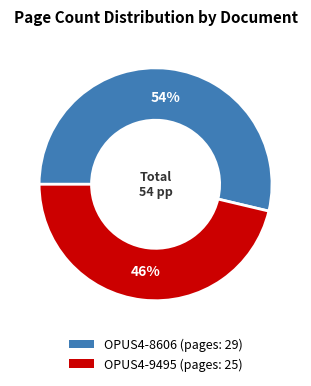

Which slice is the largest?

OPUS4-8606